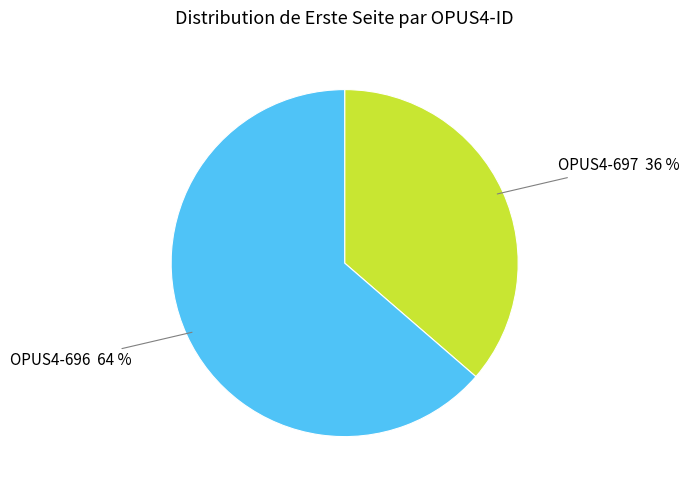

To the nearest percent, what portion does OPUS4-697 represent?

36%